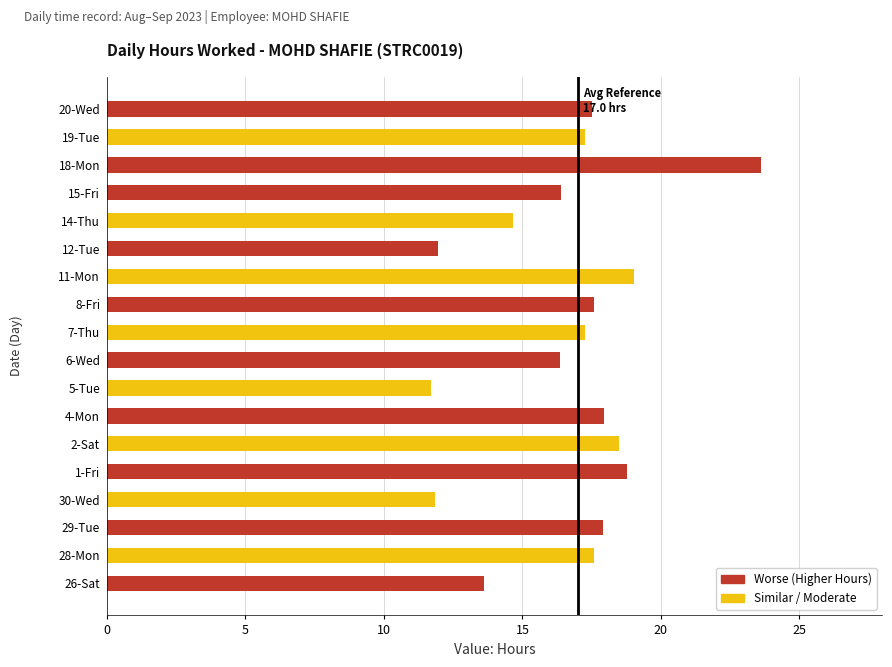

What is the change in value from 26-Sat to 2-Sat?

+4.9